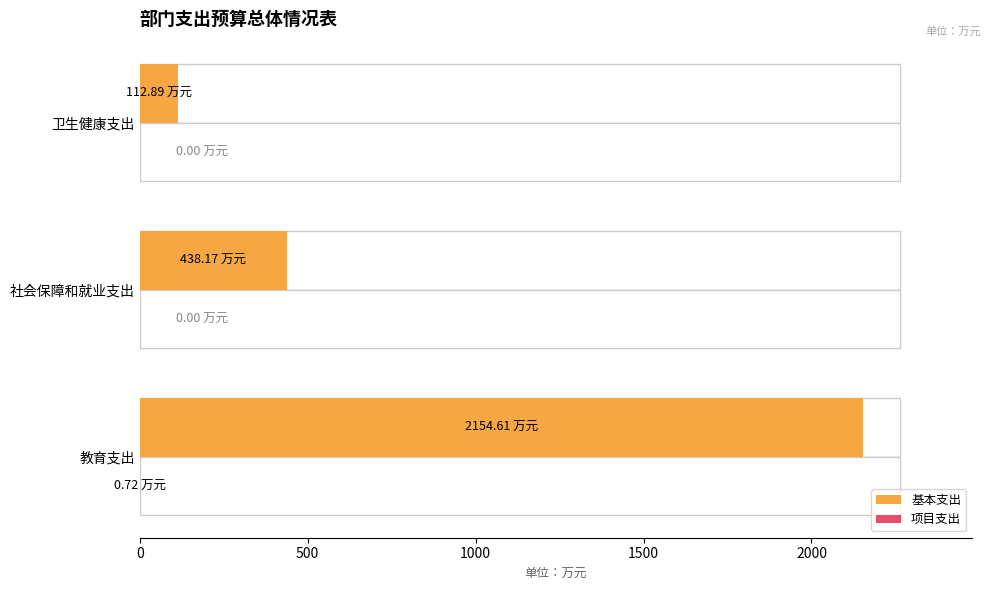

Rank the series at 社会保障和就业支出 from highest to lowest value.

基本支出, 项目支出